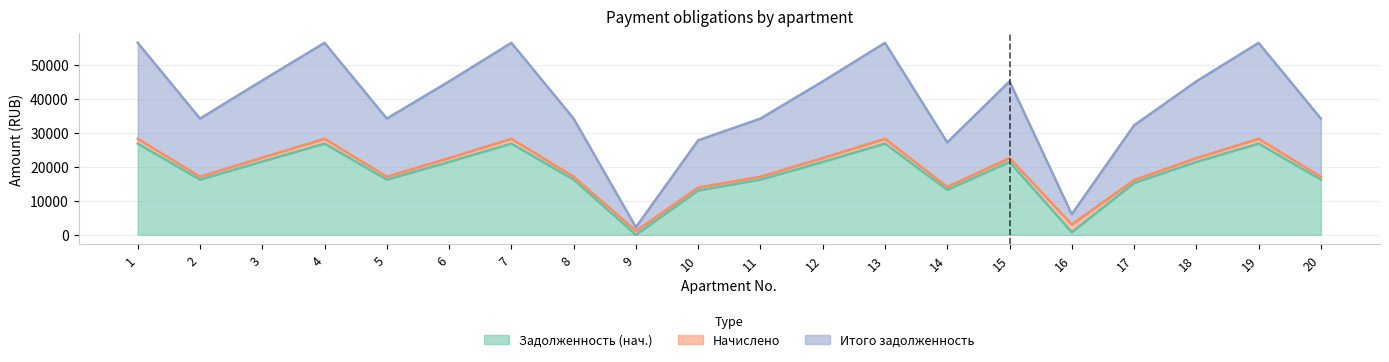

Does the chart display data point markers on the line(s)?

No